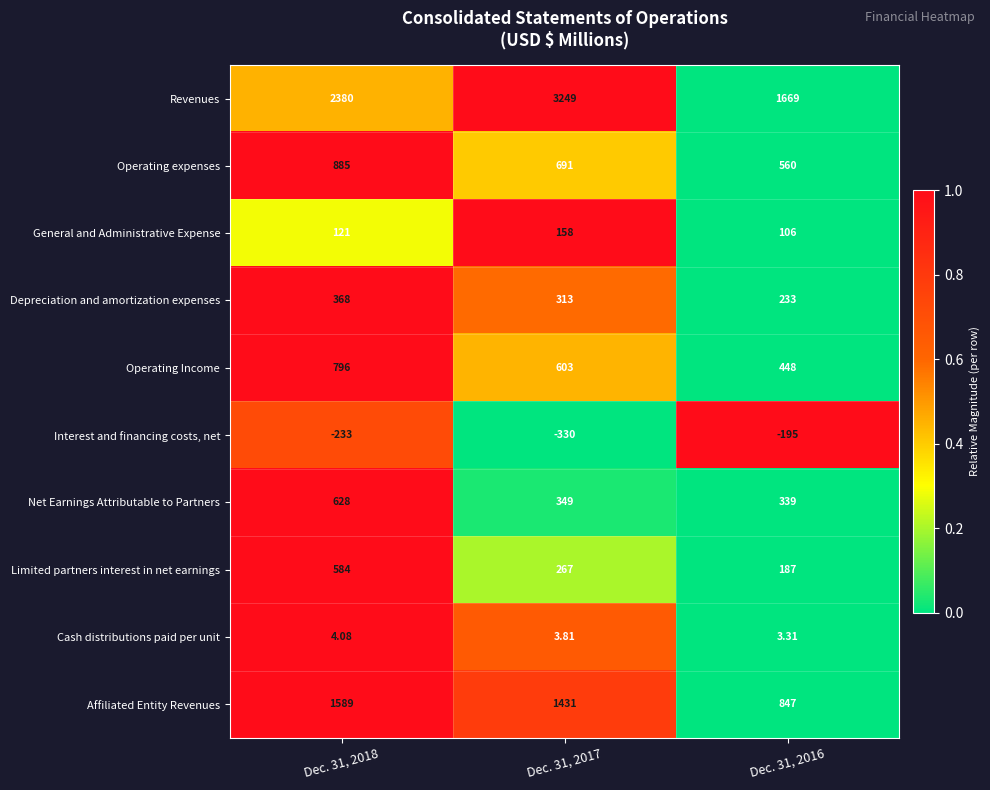

Between Dec. 31, 2018 and Dec. 31, 2016, which series saw the biggest shift?

Affiliated Entity Revenues